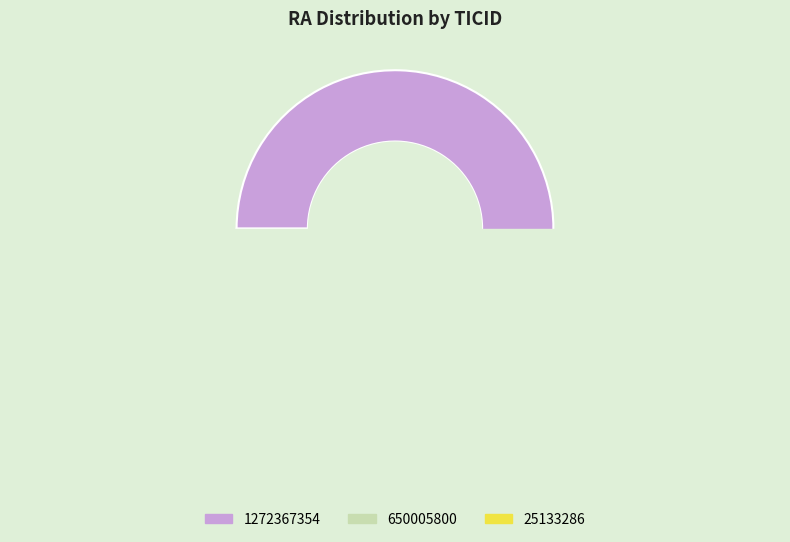

Which category has the smallest portion of the pie?

650005800